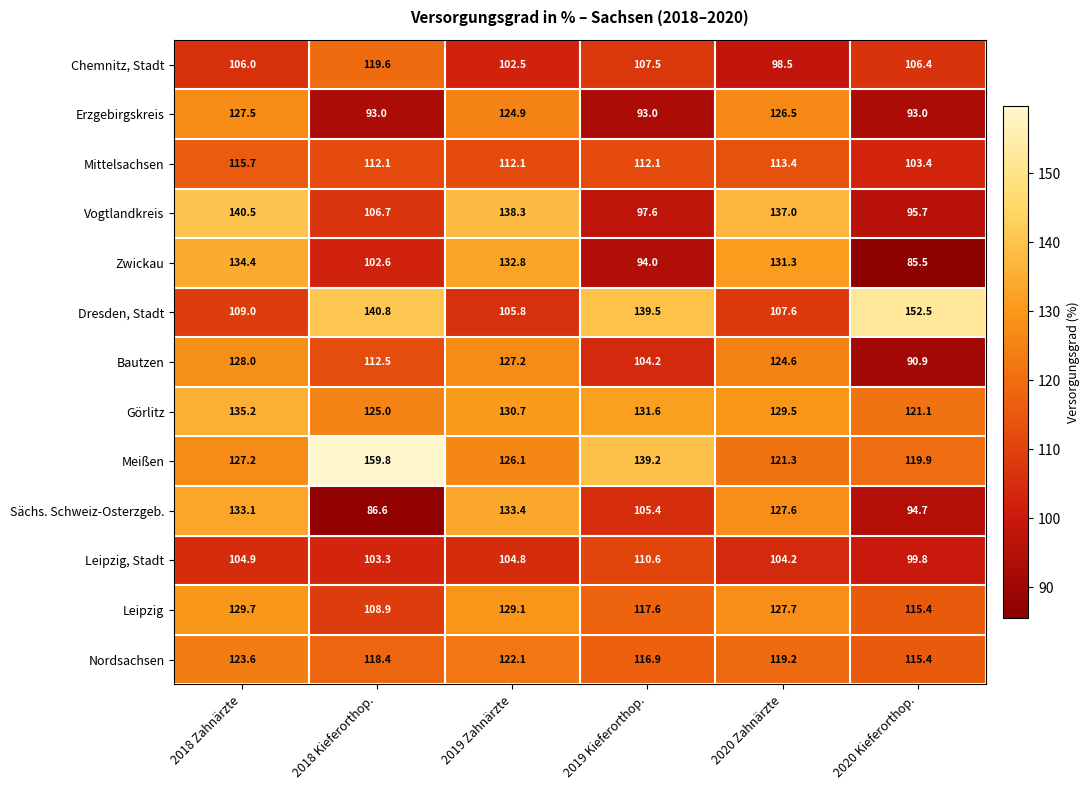

What is the sum of all Bautzen values?

687.4